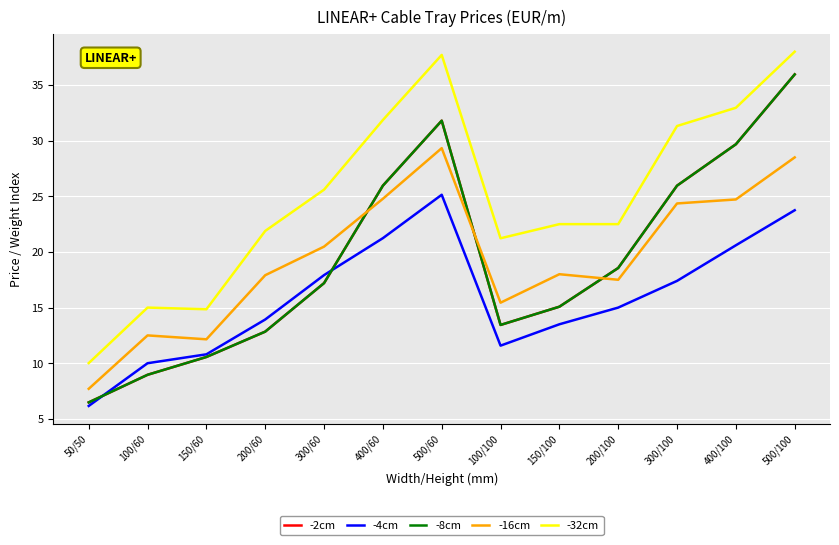

What is the sum of the -2cm values at 400/60 and 300/100?

51.9